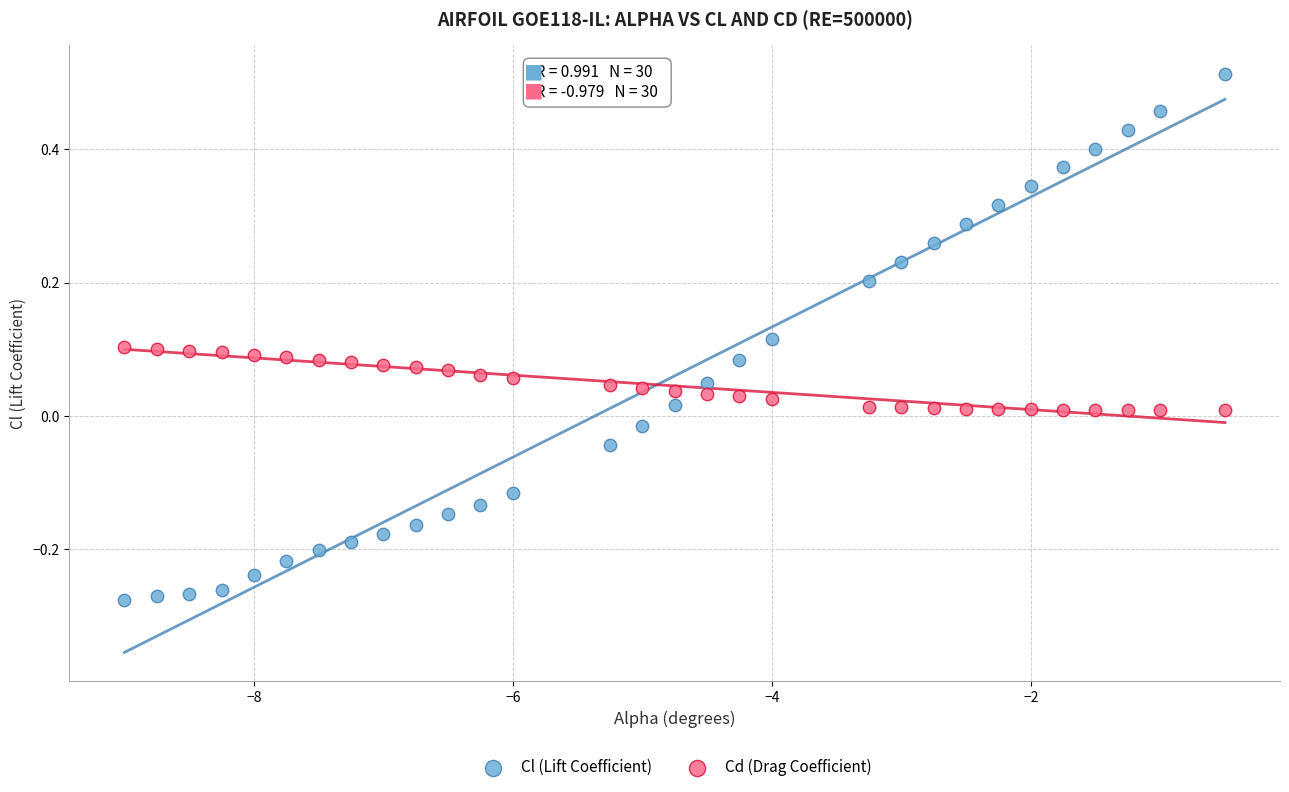

Which series contains the highest Y value?

Cl (Lift Coefficient)